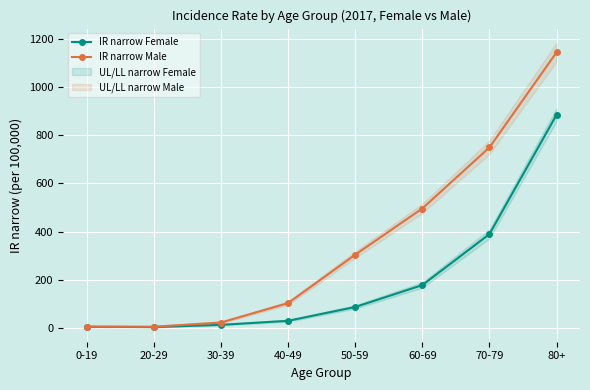

What is the sum of all IR narrow Female values?

1595.8